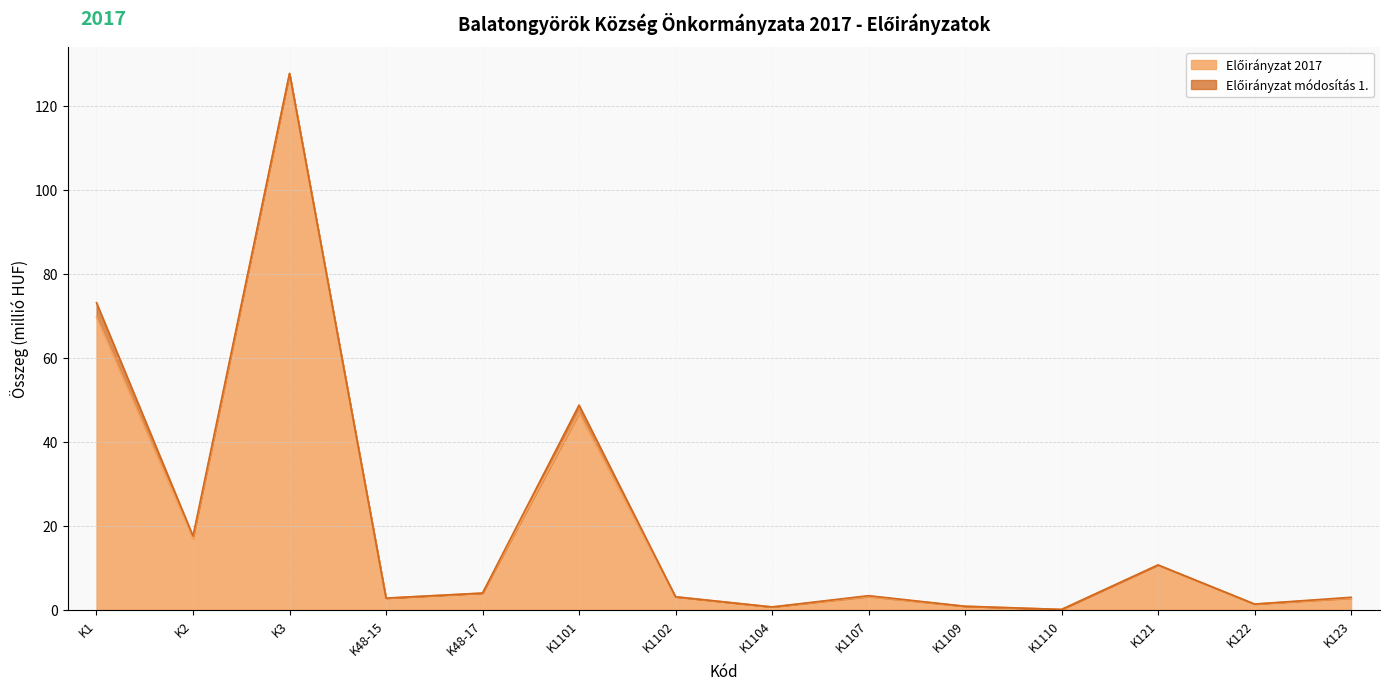

The value of Előirányzat módosítás 1. at K1 is 33.6. True or false?

False